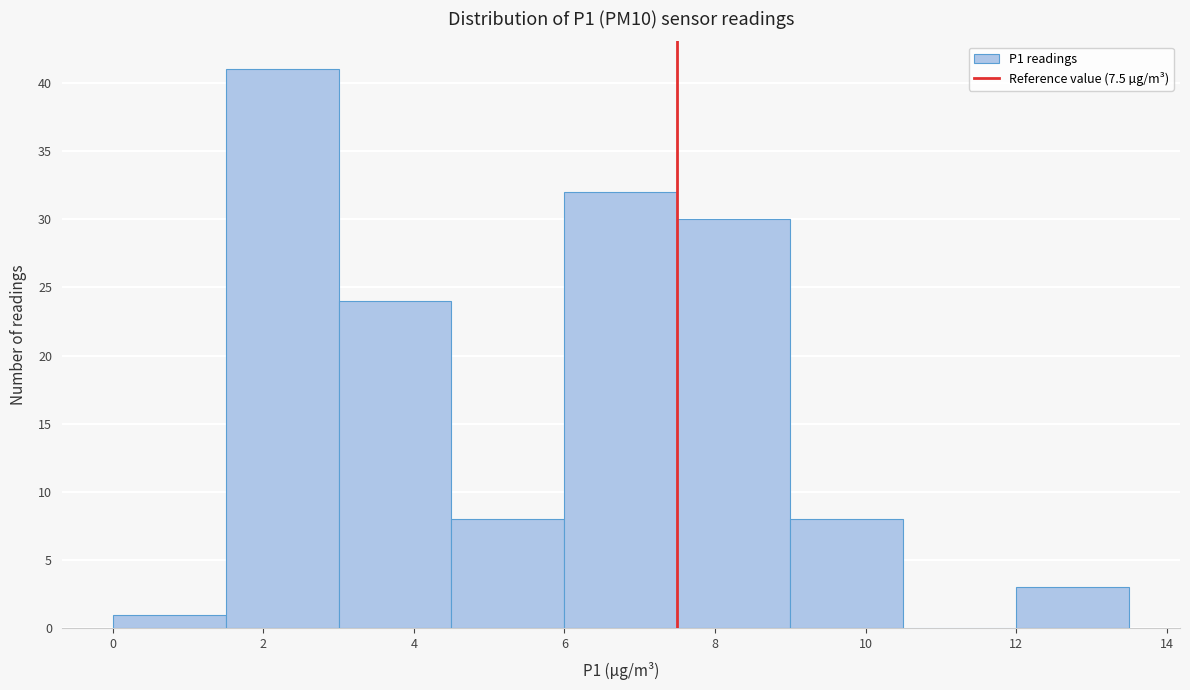

Reading left to right, list every bar in this chart as the range it spans on the x-axis followed by its height. Neither the bar edges nor the heights are printed on the chart, so give them approximately, as read against the axes.

0.0 to 1.5: 1
1.5 to 3.0: 41
3.0 to 4.5: 24
4.5 to 6.0: 8
6.0 to 7.5: 32
7.5 to 9.0: 30
9.0 to 10.5: 8
10.5 to 12.0: 0
12.0 to 13.5: 3